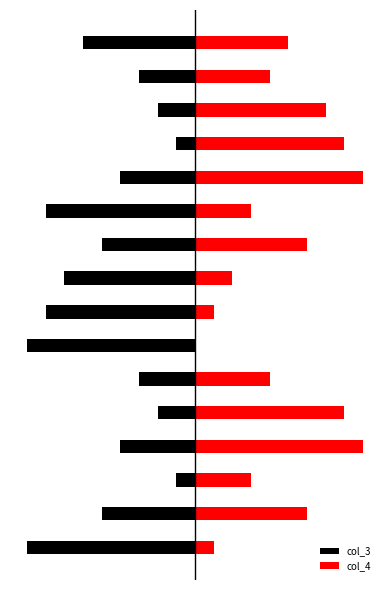

How many data points in col_4 are less than 5?

8